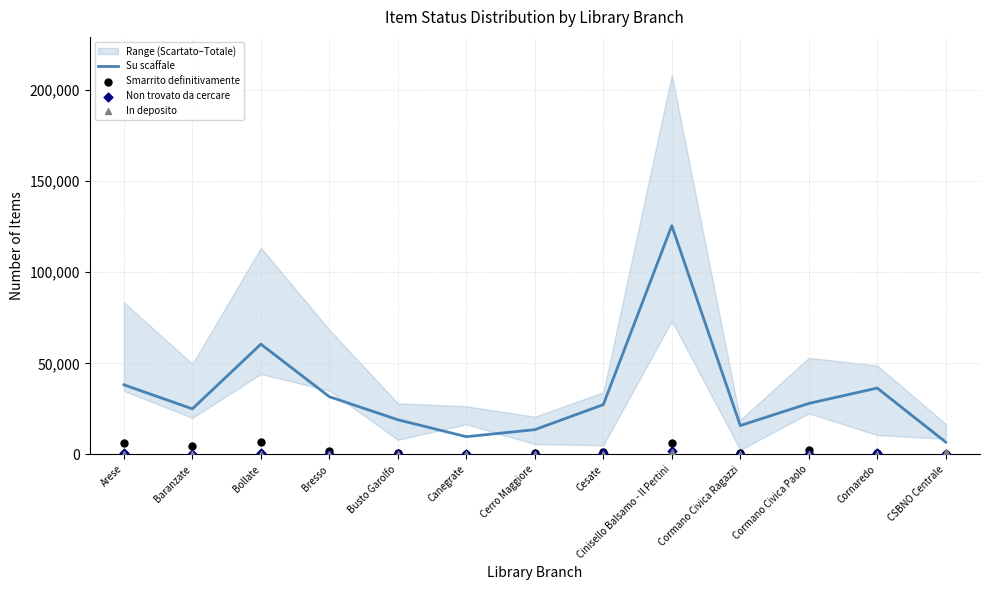

At how many categories does at least one series exceed 58302?

2